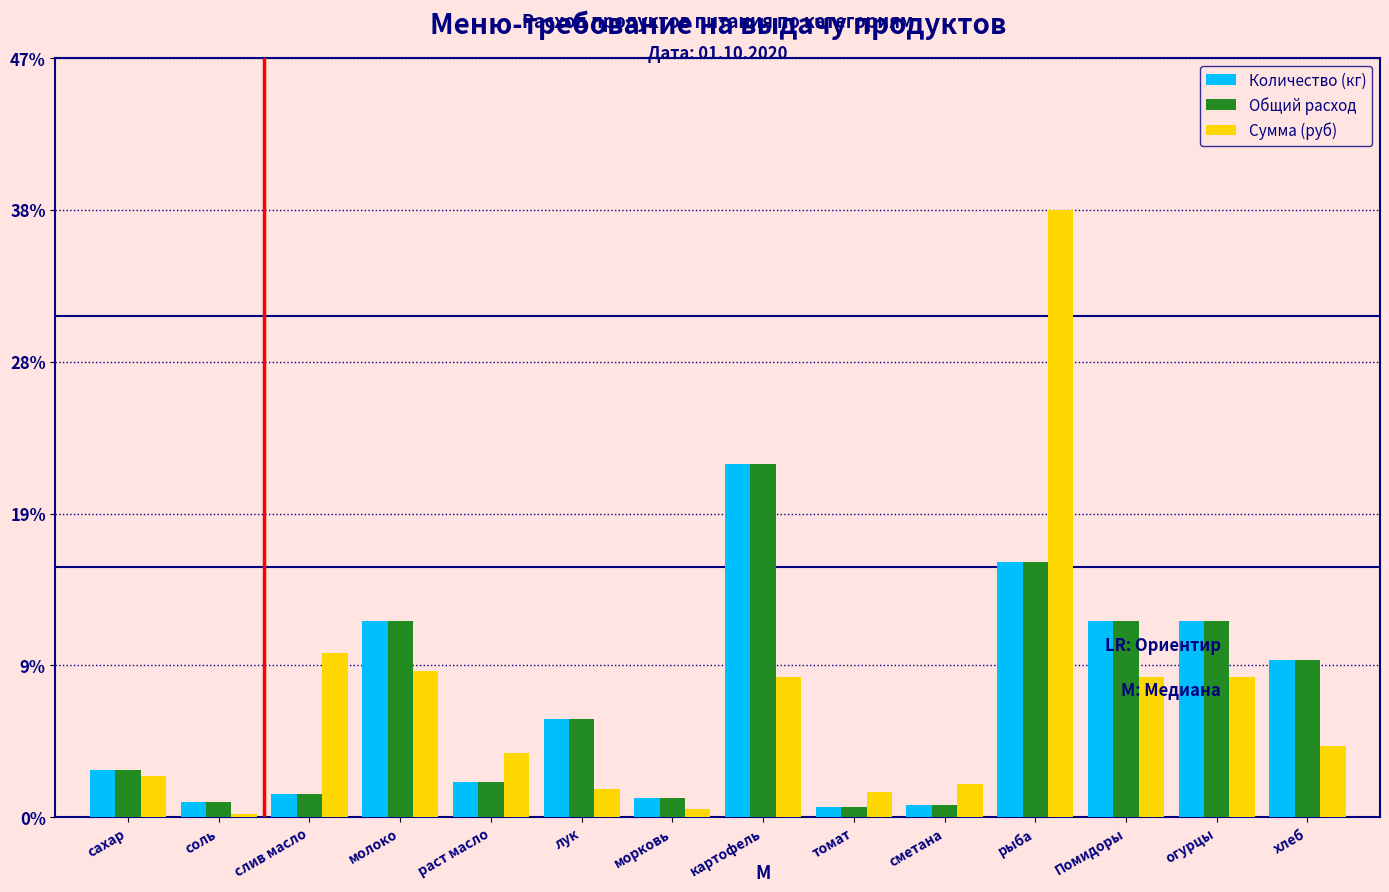

Read the Количество (кг) value at слив масло.

1.5